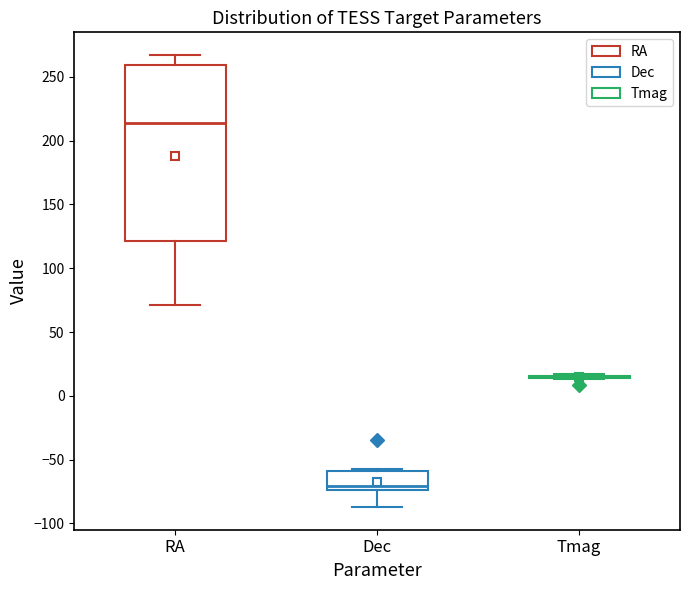

Reading left to right, read every box against the y-axis: the position of its median line, the range the box covers, and the ends of its whiskers. The values are not printed on the chart, so give them approximately, as read against the axis.

RA: median 215, box 120 to 260, whiskers 70 to 265
Dec: median -70, box -75 to -60, whiskers -85 to -55
Tmag: box collapsed to a line at 15, whiskers 15 to 15